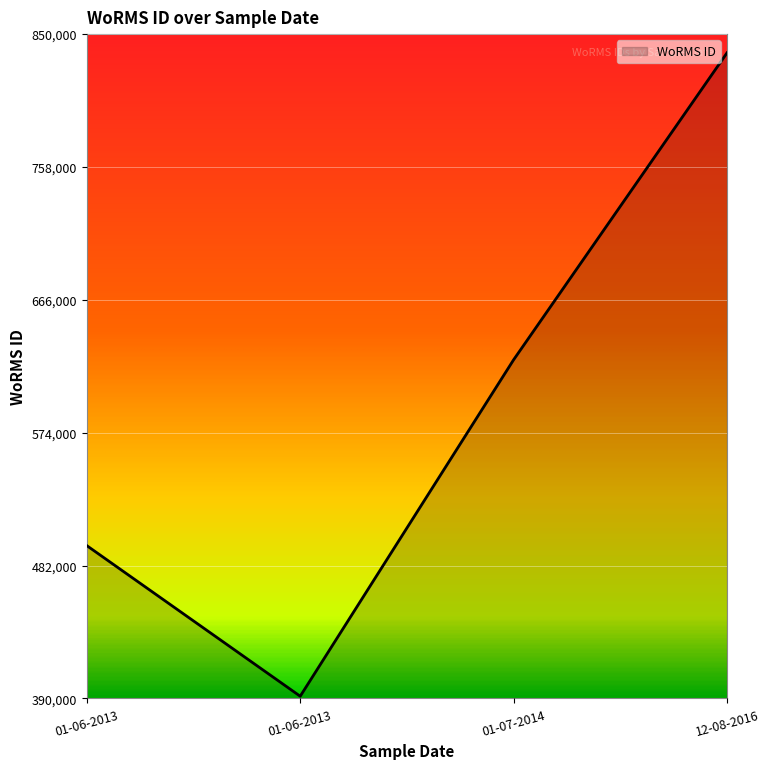

Does the chart display data point markers on the line(s)?

No